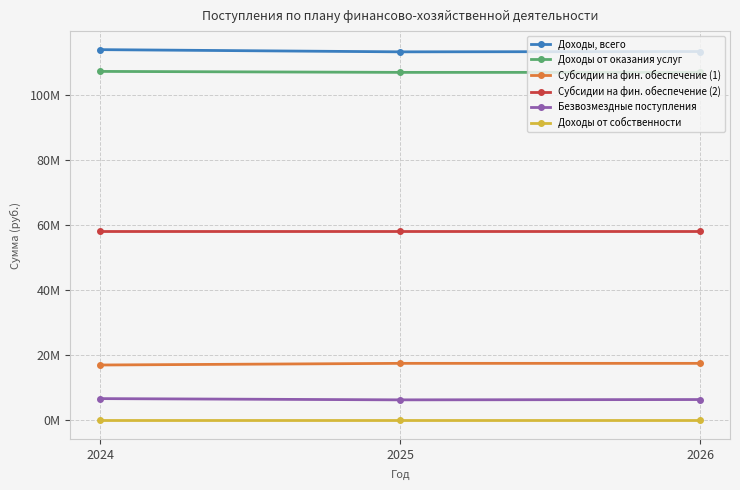

What is the smallest value displayed?

3000.0